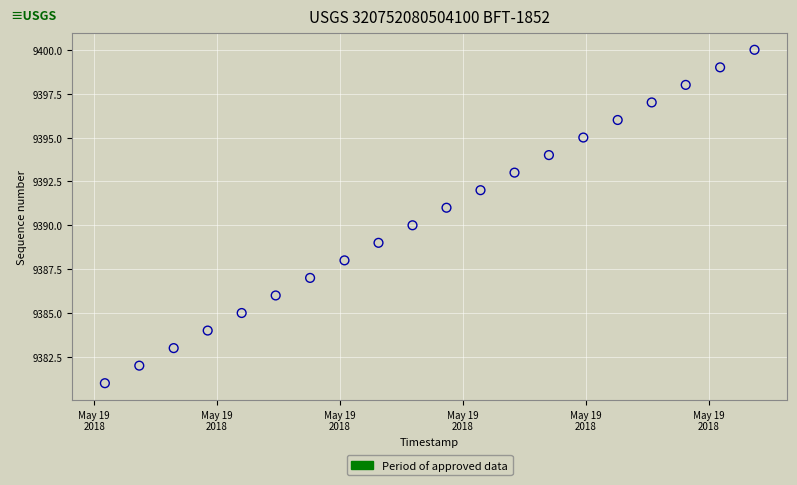

What is the range of Y values (max minus min)?

19